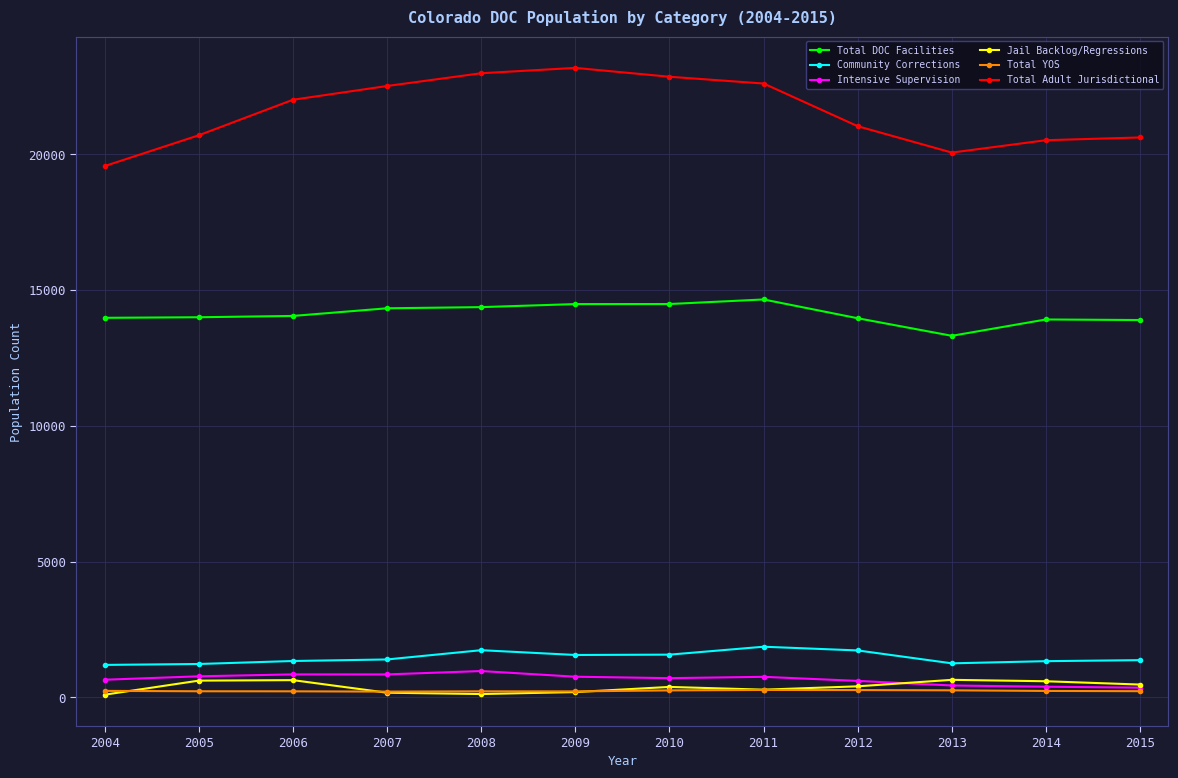

True or false: Community Corrections and Total Adult Jurisdictional intersect in this chart.

False